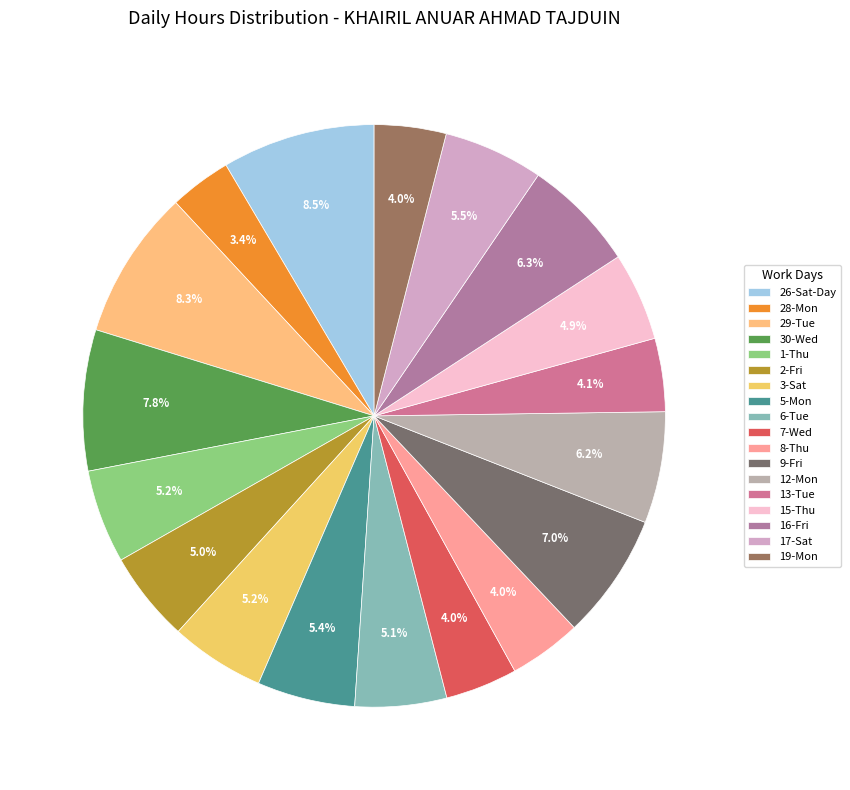

Do 17-Sat and 6-Tue together represent more than half of the pie?

No